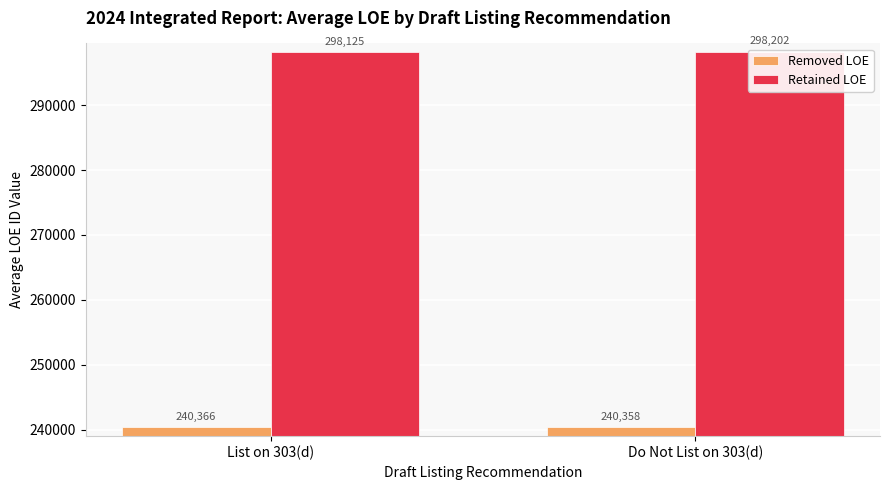

What are all the series names shown in the legend?

Removed LOE, Retained LOE